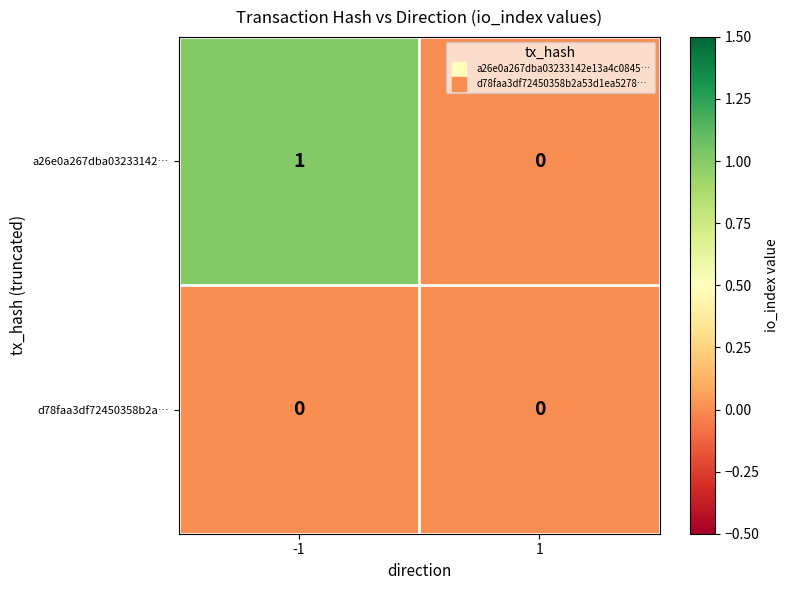

Is the value of a26e0a267dba03233142… at -1 greater than the value of d78faa3df72450358b2a… at -1?

Yes